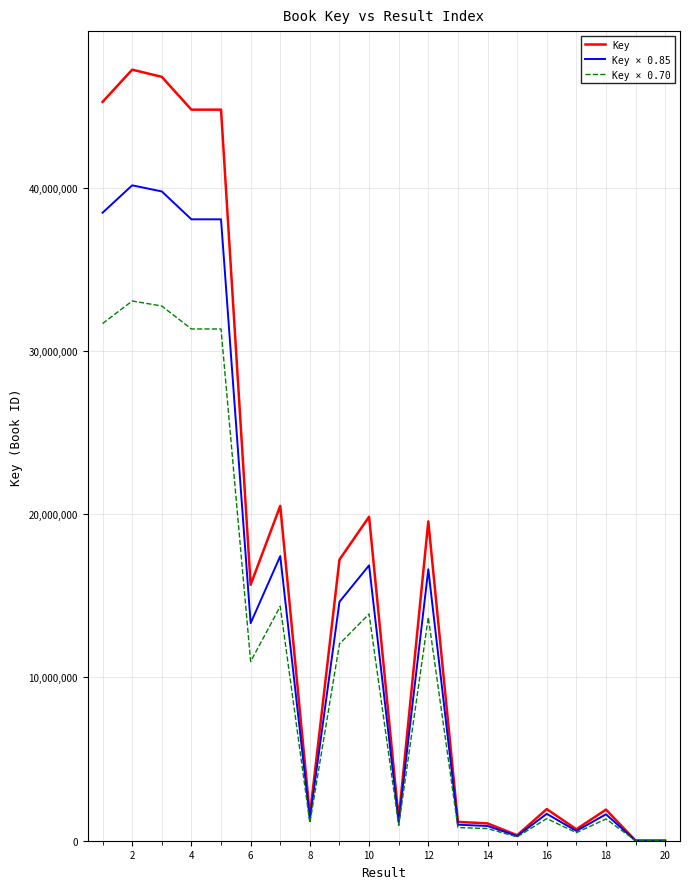

How many series are shown in this chart?

3